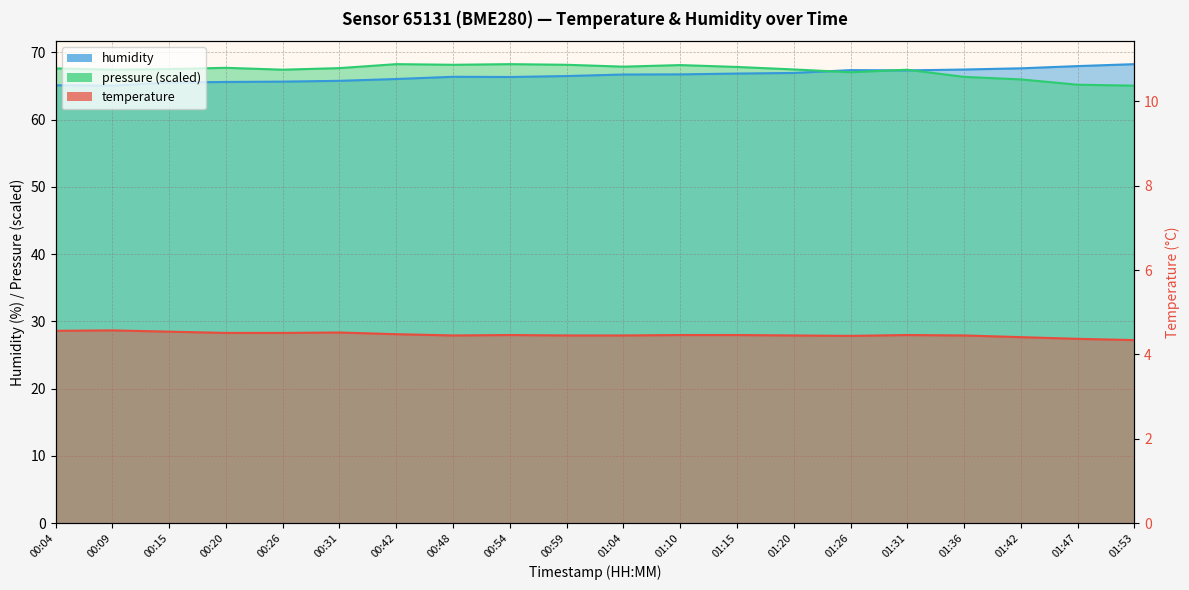

Rank the series at 00:04 from lowest to highest value.

temperature, humidity, pressure_norm